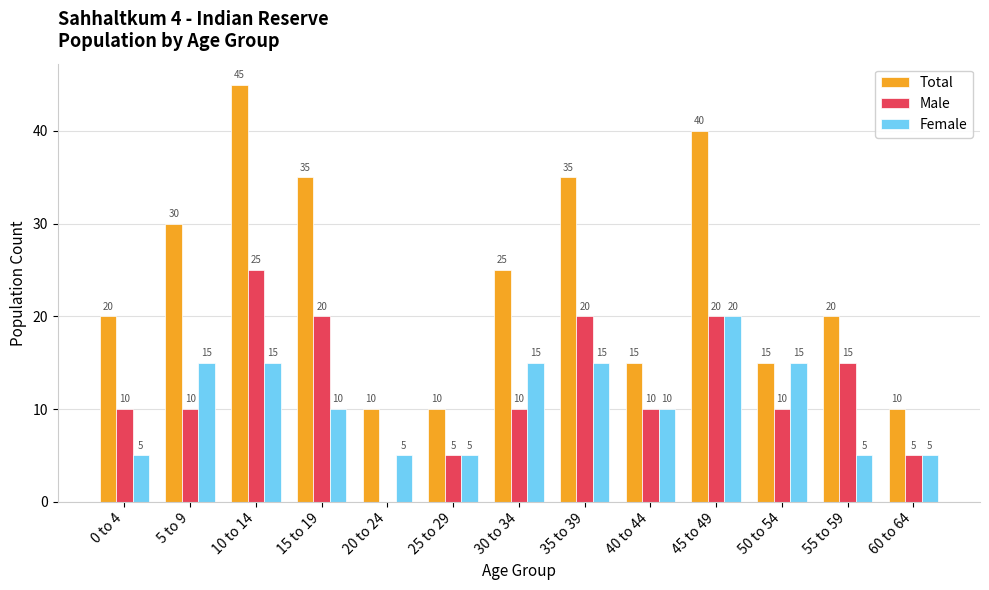

What is the maximum value for Total?

45